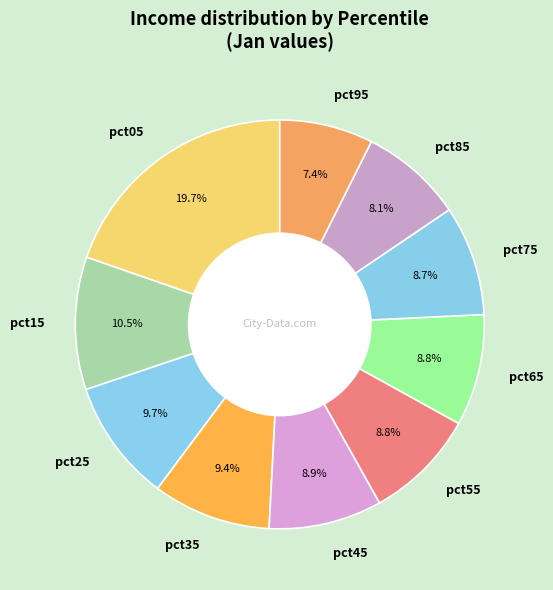

Which category has the smallest portion of the pie?

pct95